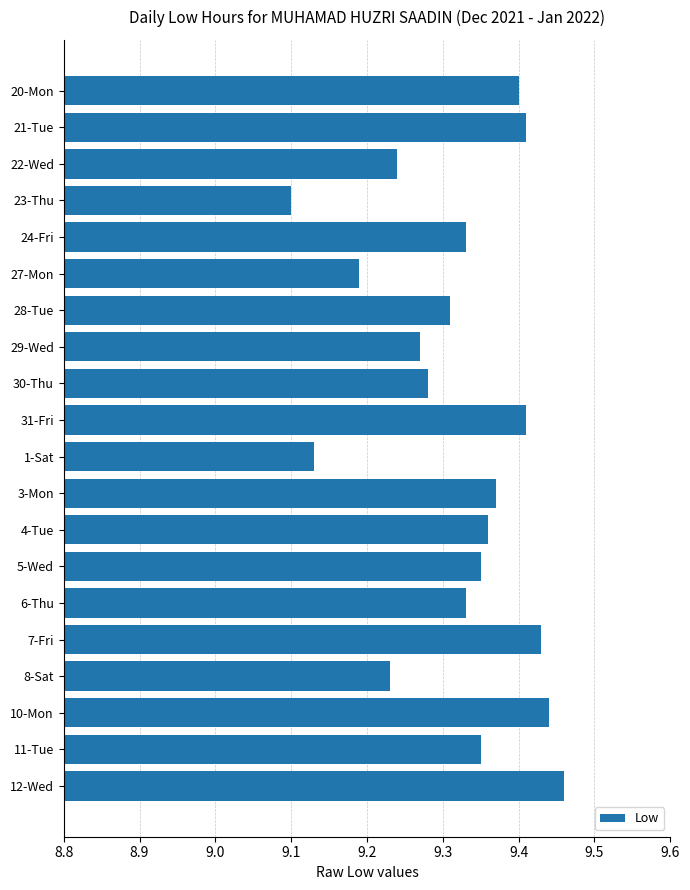

What is the sum of the values at 5-Wed and 7-Fri?

18.8